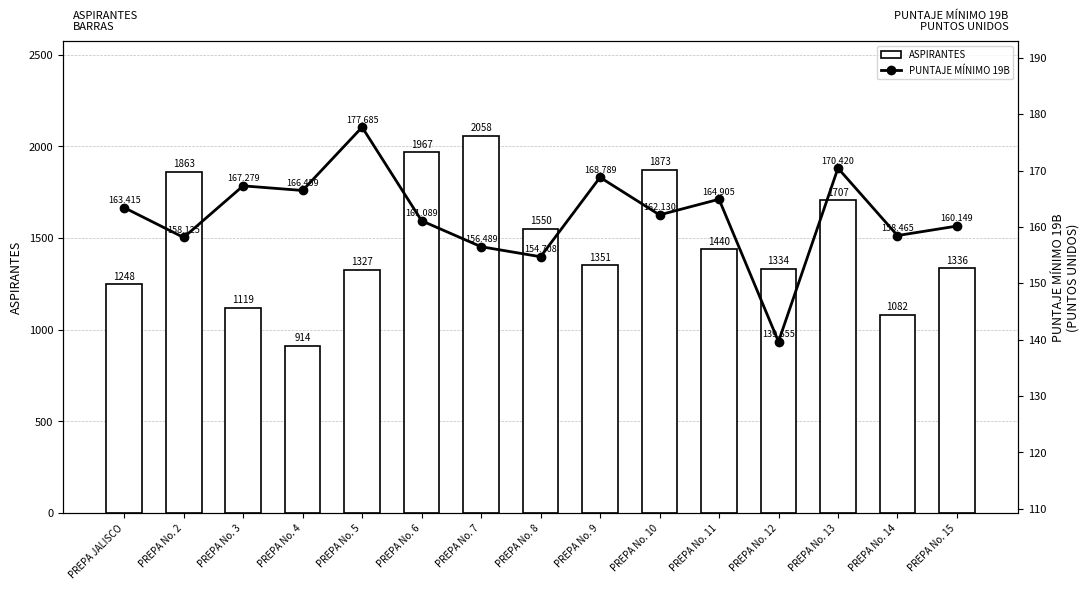

At which label is PUNTAJE MÍNIMO 19B closest to 158?

PREPA No. 2